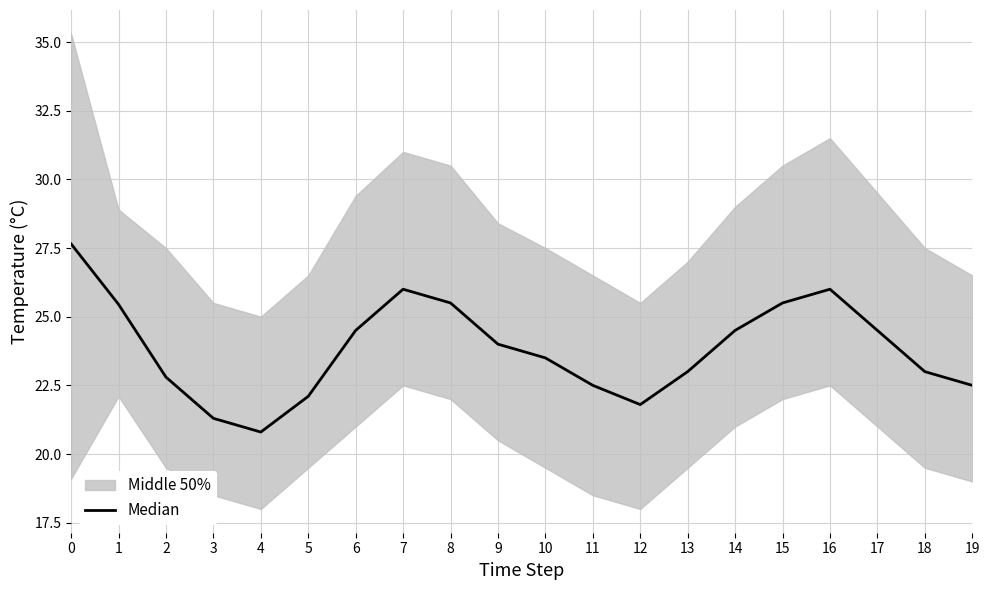

What is the maximum value shown in the chart?

27.6